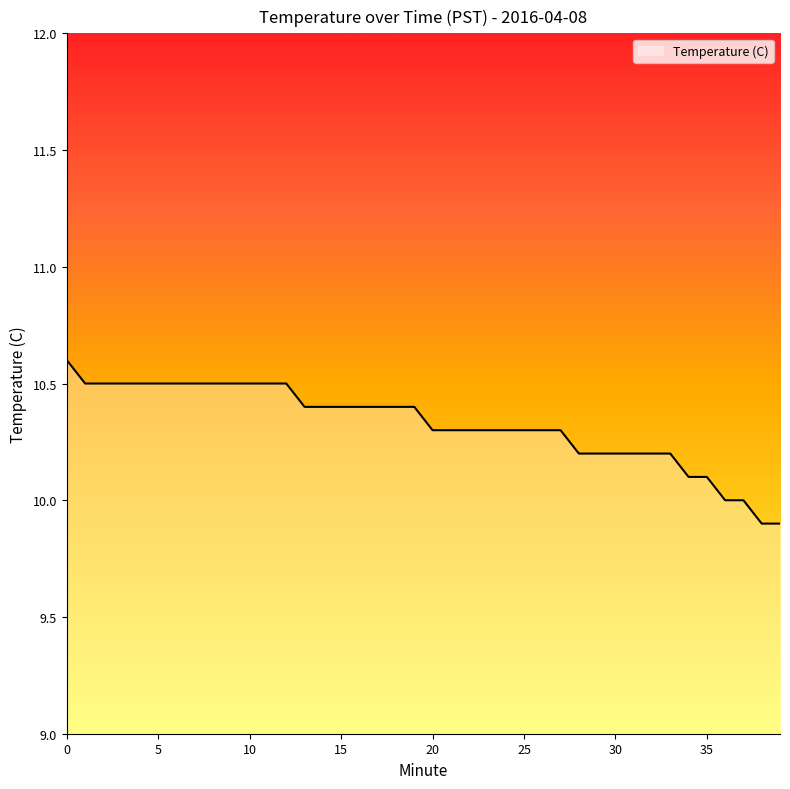

Reading left to right, transcribe all the data shown in this chart.

10.6	10.5	10.5	10.5	10.5	10.5	10.5	10.5	10.5	10.5	10.5	10.5	10.5	10.4	10.4	10.4	10.4	10.4	10.4	10.4	10.3	10.3	10.3	10.3	10.3	10.3	10.3	10.3	10.2	10.2	10.2	10.2	10.2	10.2	10.1	10.1	10.0	10.0	9.9	9.9